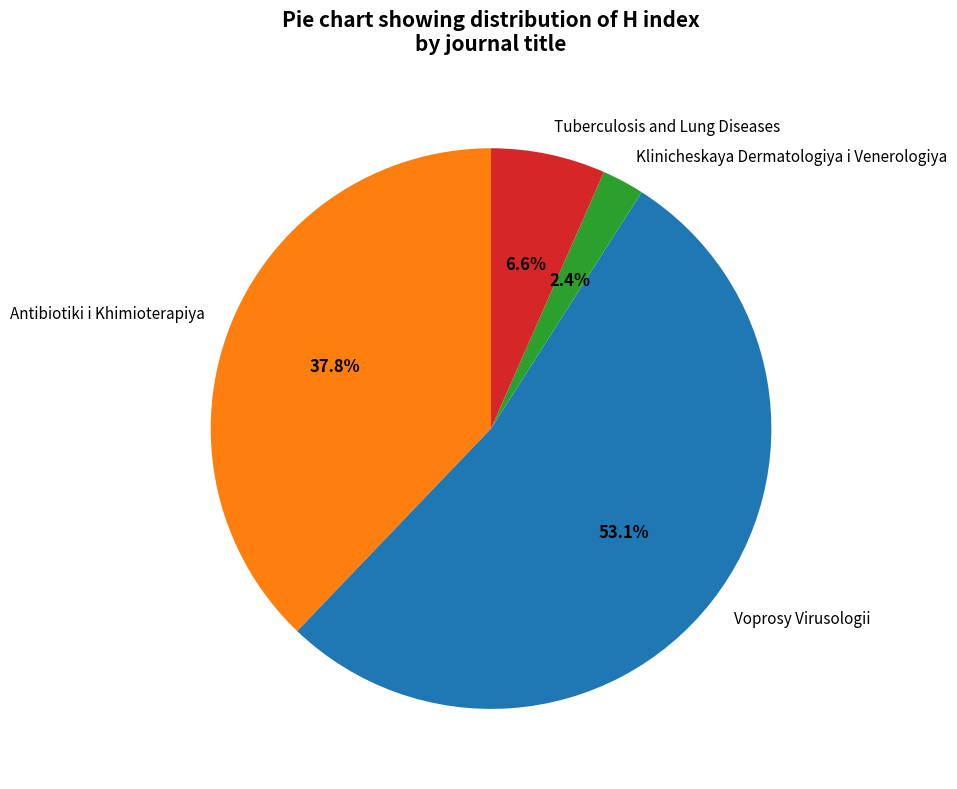

Rank the categories by value from highest to lowest.

Voprosy Virusologii, Antibiotiki i Khimioterapiya, Tuberculosis and Lung Diseases, Klinicheskaya Dermatologiya i Venerologiya